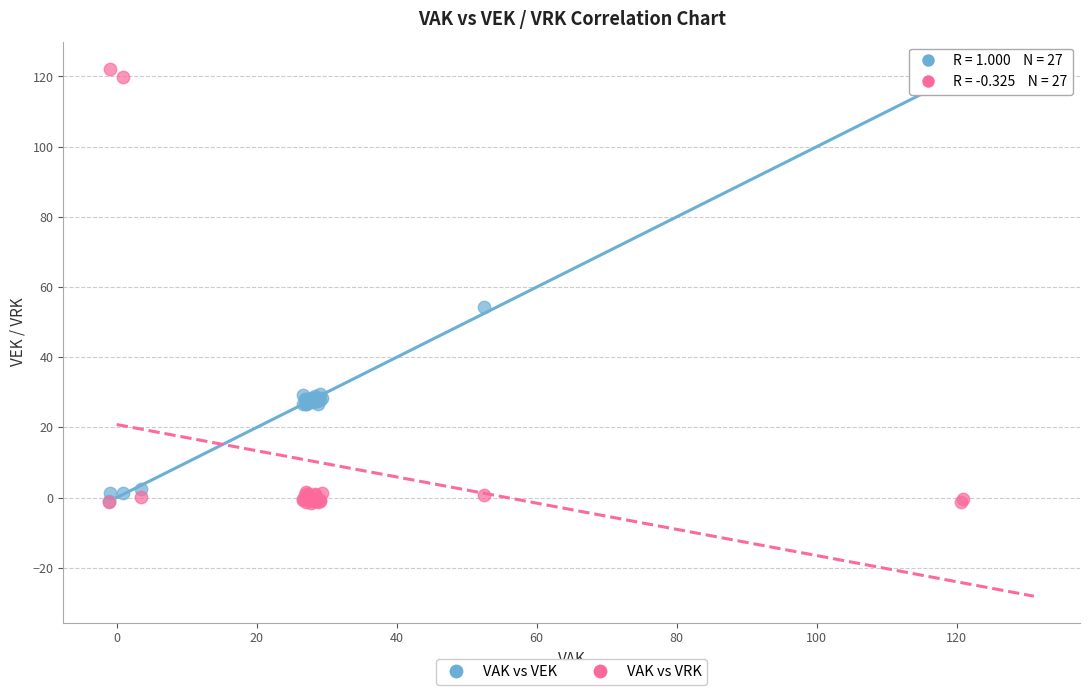

What are all the series names shown in the legend?

VAK vs VEK, VAK vs VRK